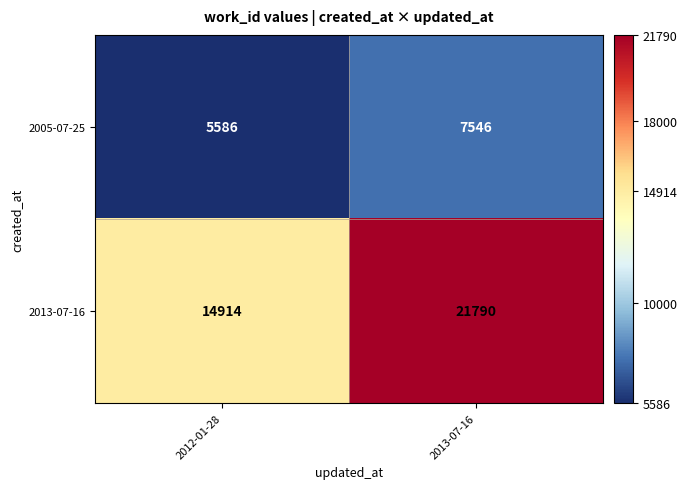

Which category has the highest value in the 2005-07-25 series?

2013-07-16